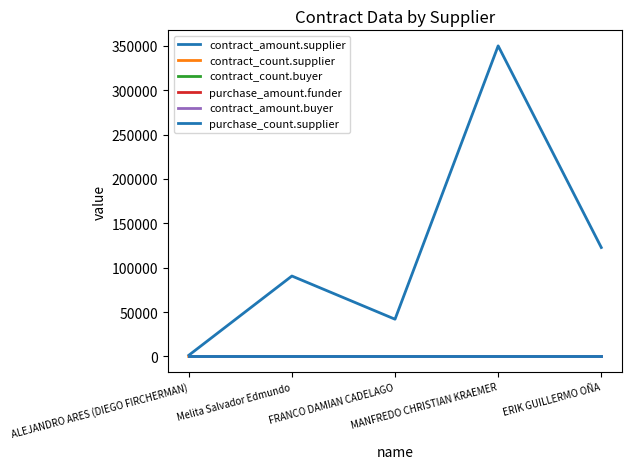

True or false: contract_count.supplier and contract_amount.supplier cross at least once.

False